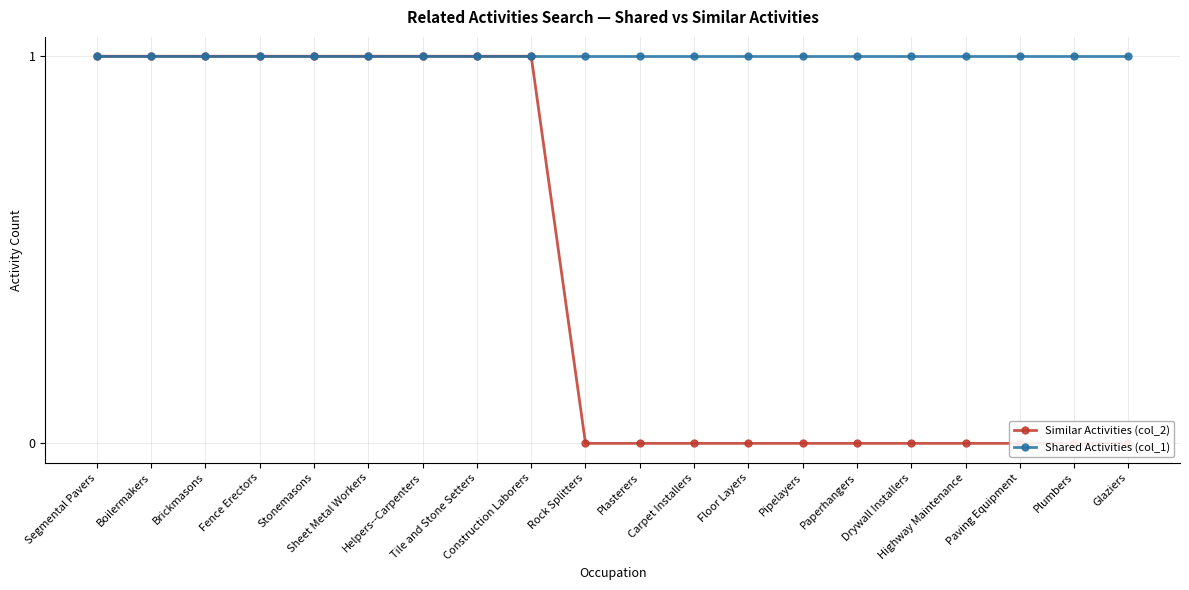

What are all the series names shown in the legend?

Similar Activities (col_2), Shared Activities (col_1)